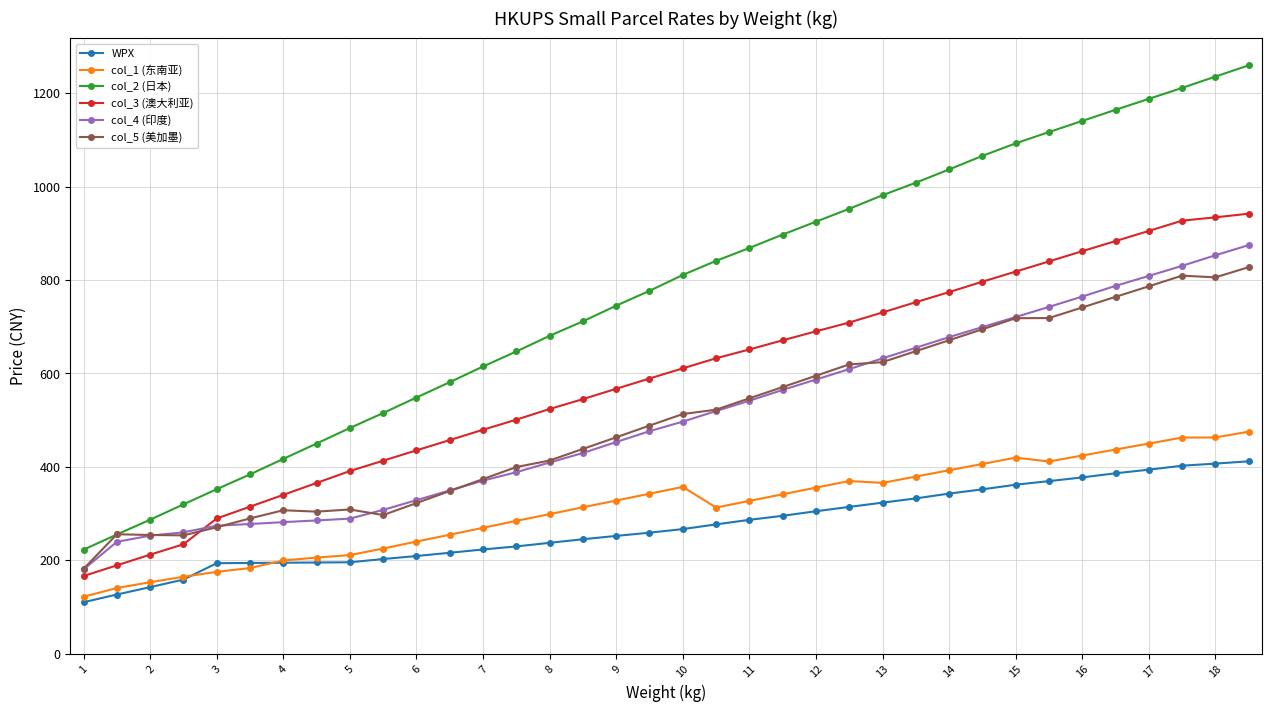

Which series has the largest total across all categories?

col_2 (日本)